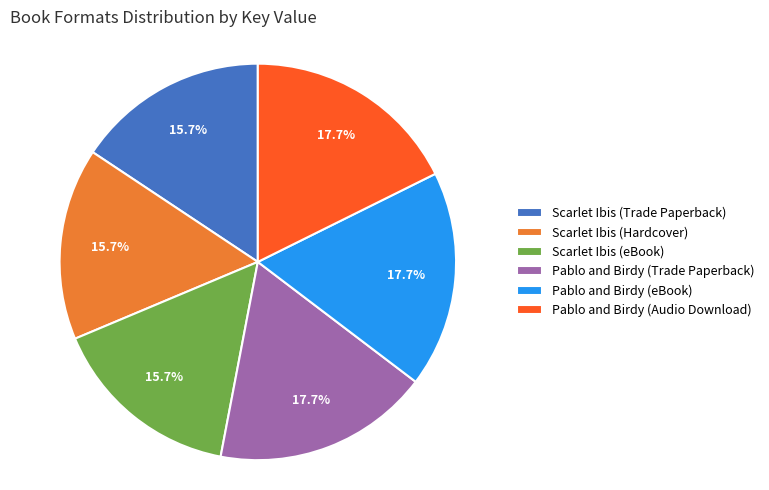

Do Scarlet Ibis (Trade Paperback) and Pablo and Birdy (Trade Paperback) together represent more than half of the pie?

No